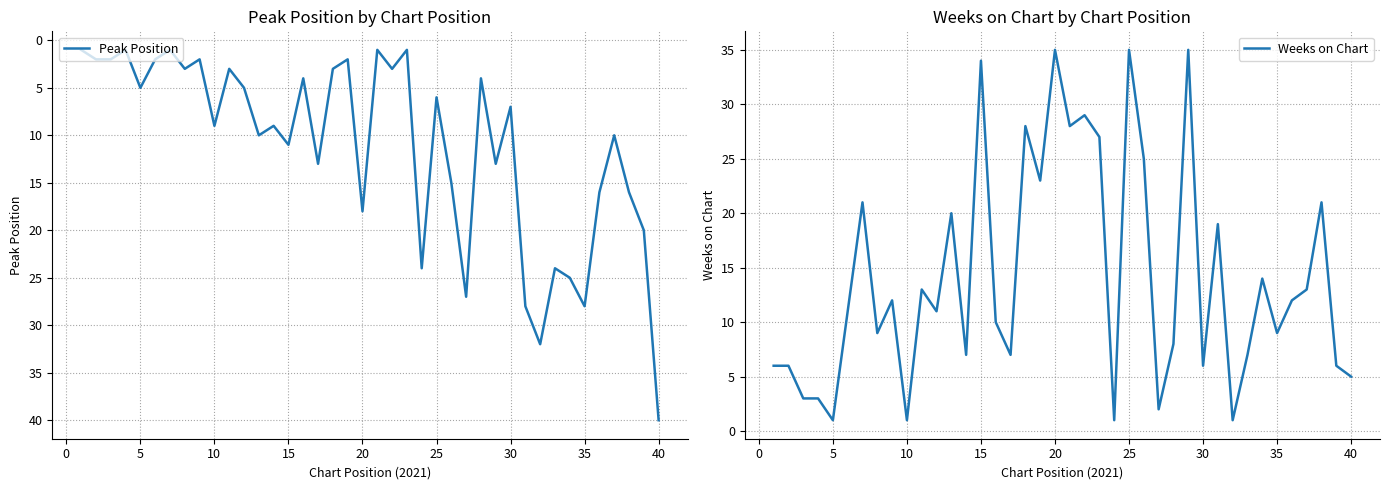

What are all the series names shown in the legend?

Peak Position, Weeks on Chart